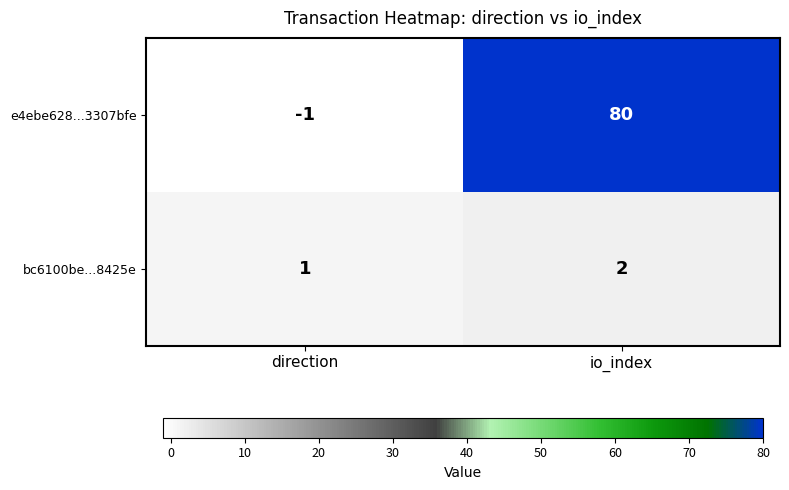

What is the greatest value displayed?

80